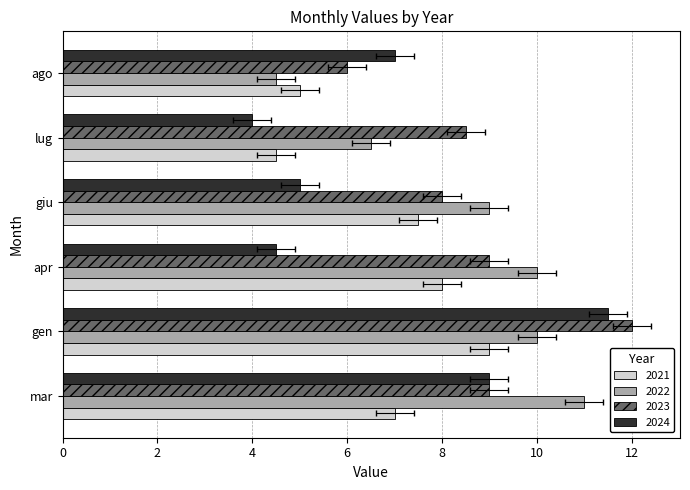

How many bars are there in each group?

4